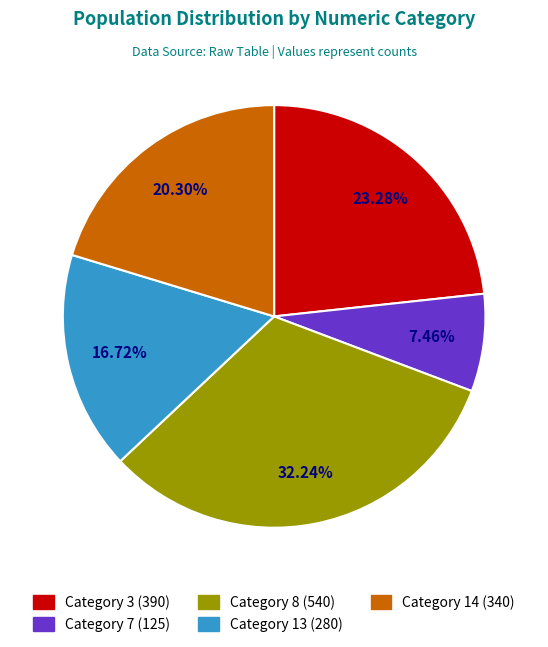

What is the ratio of the value at 13 to the value at 7?

2.2